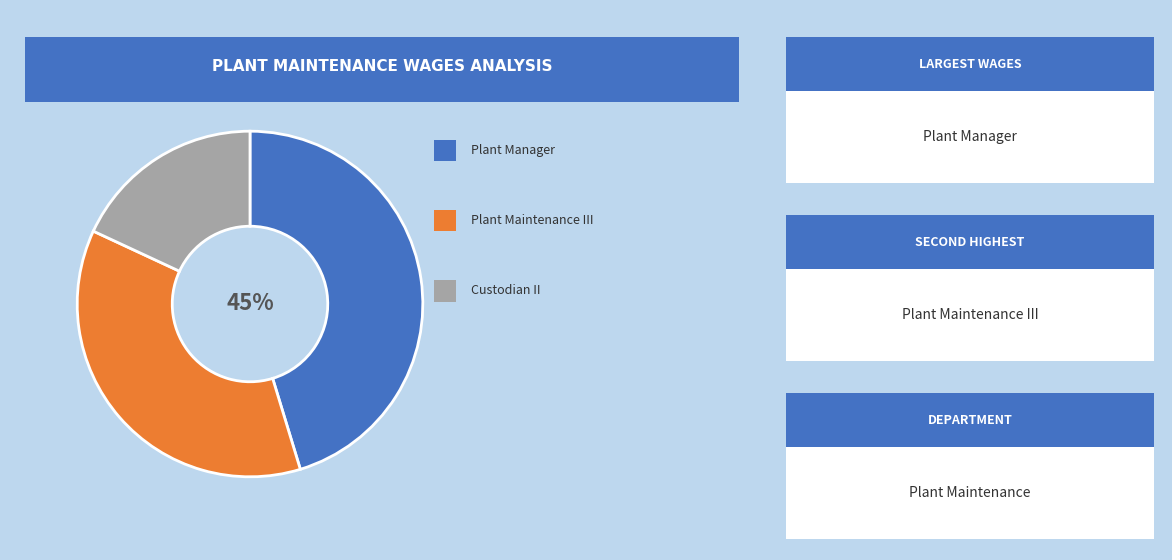

To the nearest percent, what is the average slice percentage?

33%